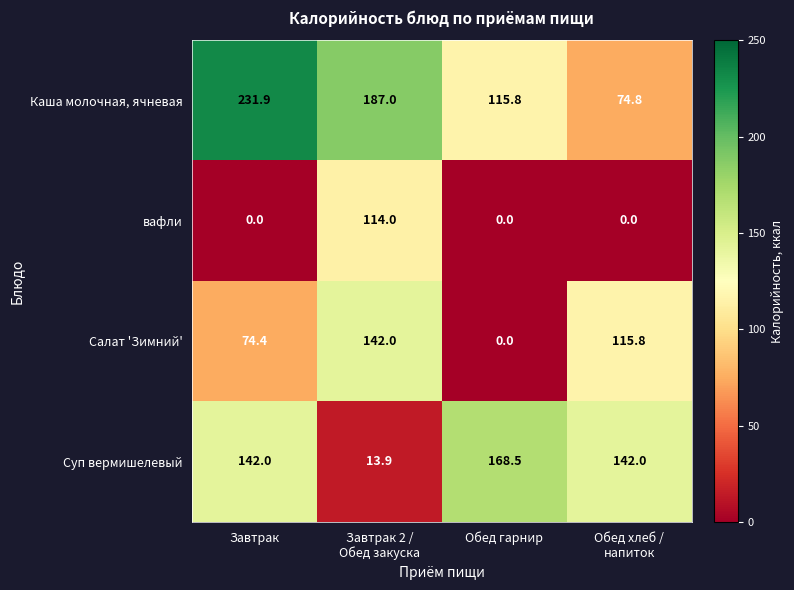

What is the difference between the second highest and minimum values in the Салат 'Зимний' series?

115.8